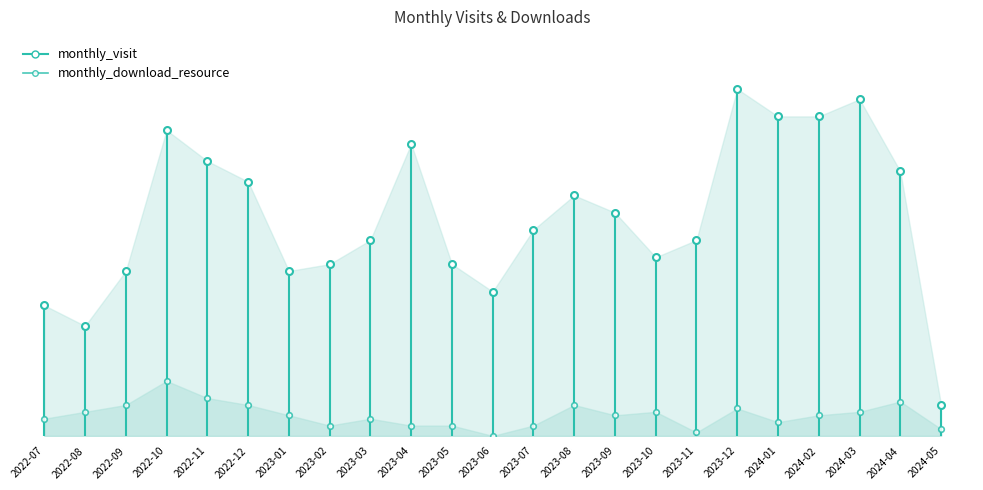

How many interior local valleys does the monthly_download_resource series have?

5